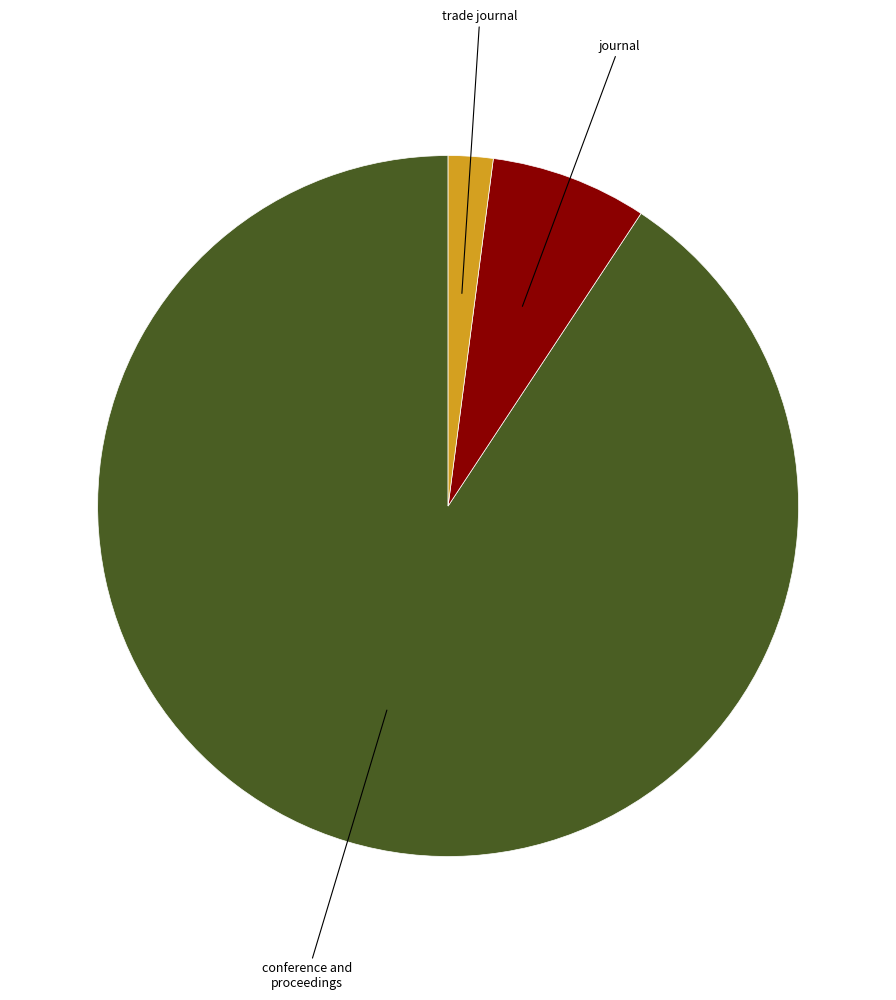

What is the largest slice in the pie chart?

conference and proceedings